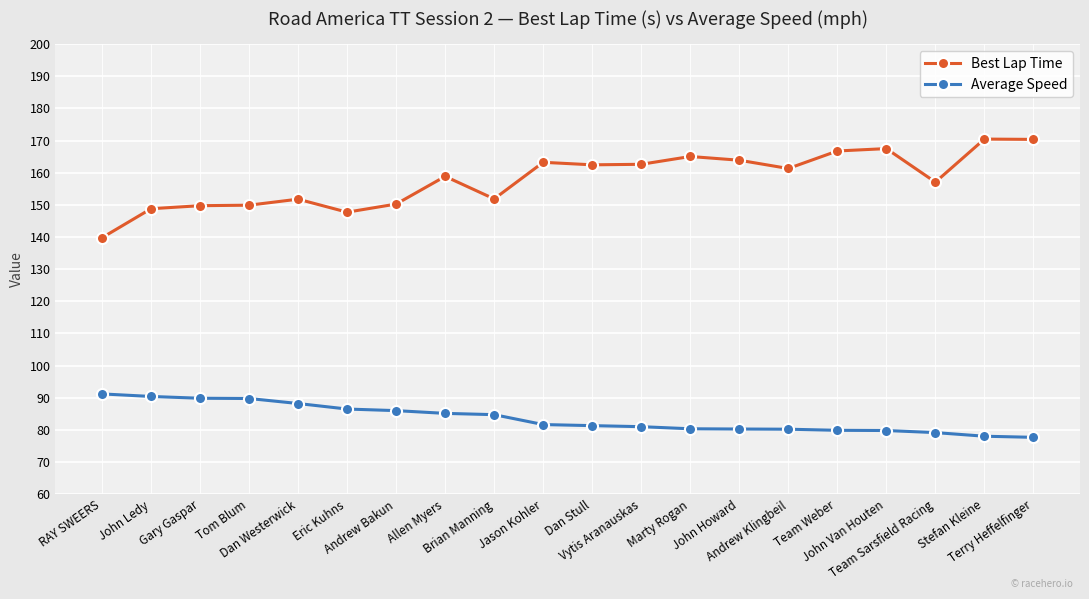

What is the maximum value for Best Lap Time?

170.5